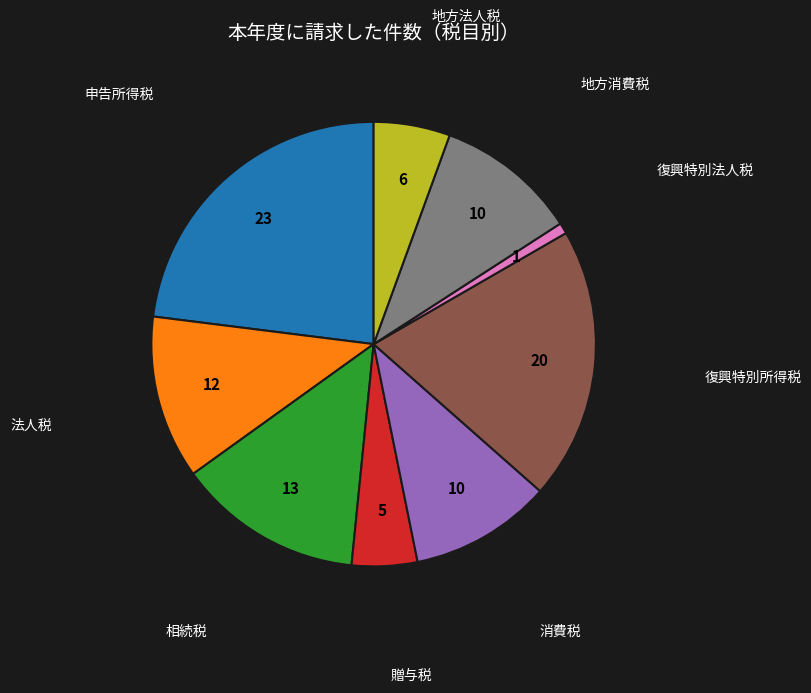

Does any single category account for the majority?

No